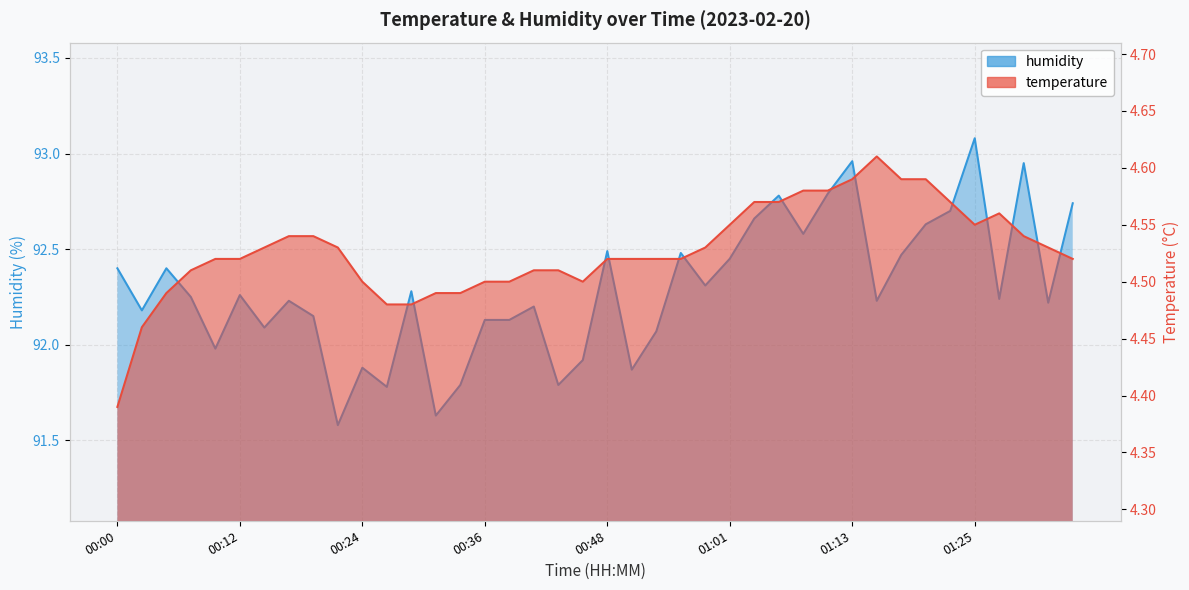

At which category does the chart reach its peak across all series?

01:25